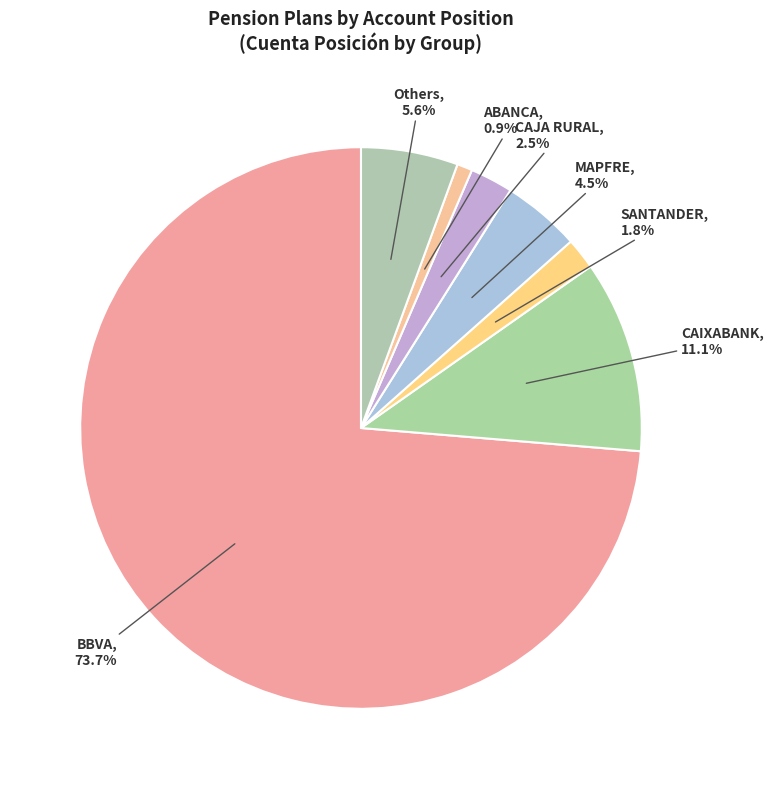

How many segments does this pie chart have?

7